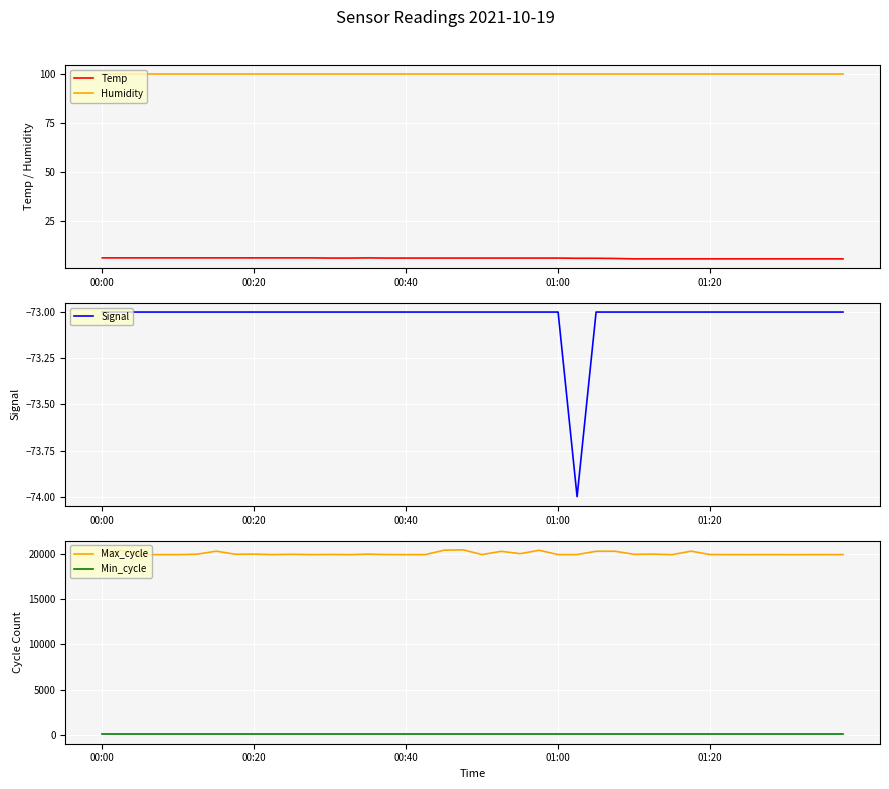

What is the maximum value for Humidity?

99.9